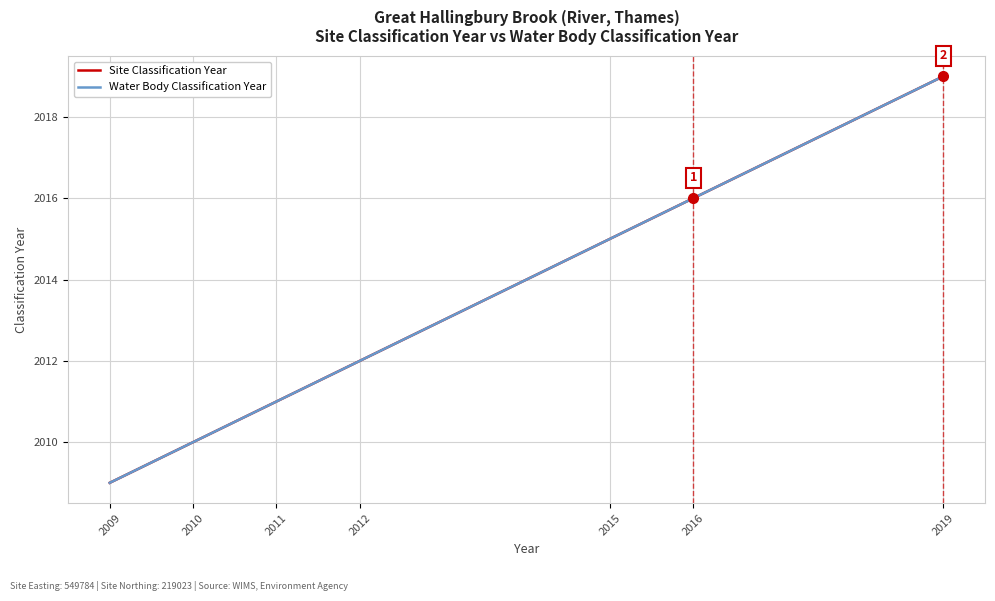

True or false: Site Classification Year has more than 2 points higher than both neighbors.

False